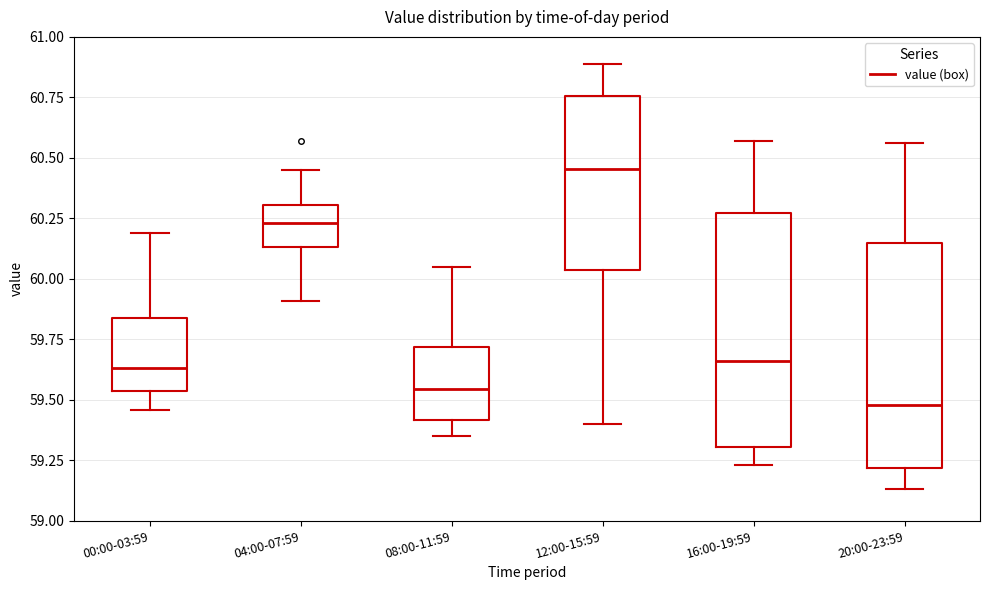

Which box's median line is the highest?

12:00-15:59